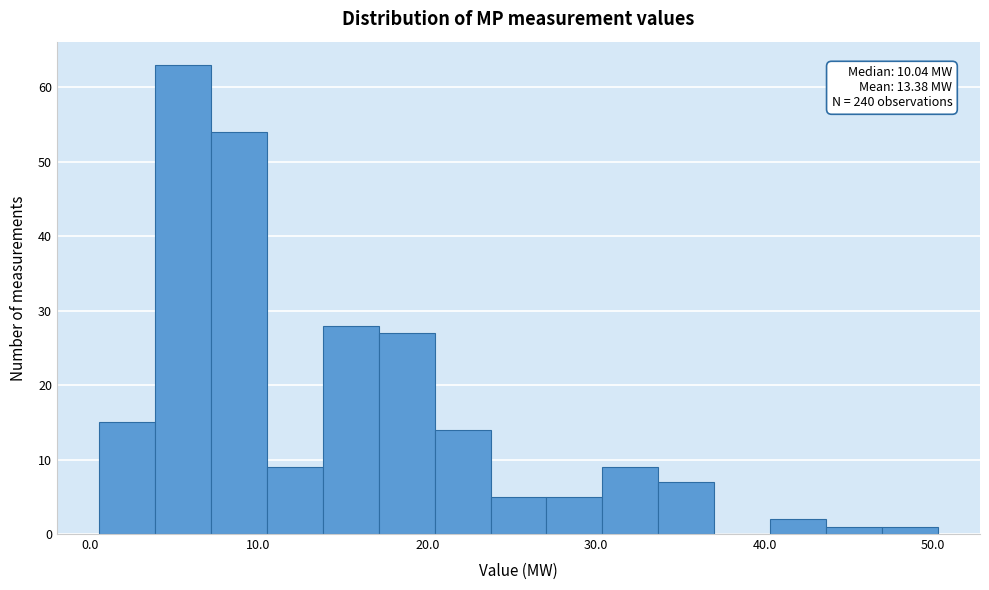

Around what value on the x-axis is the tallest bar? Give the approximate position of its centre, as read against the axis.

6